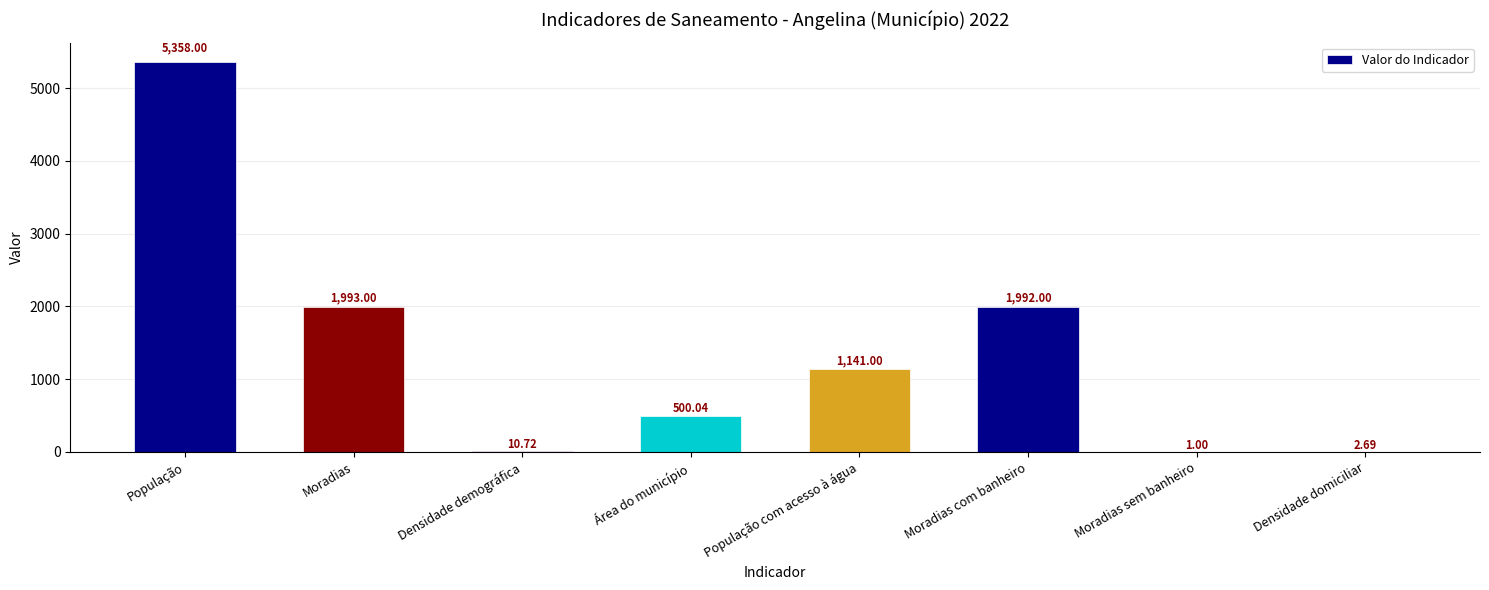

The value at Moradias com banheiro is 660.9. True or false?

False